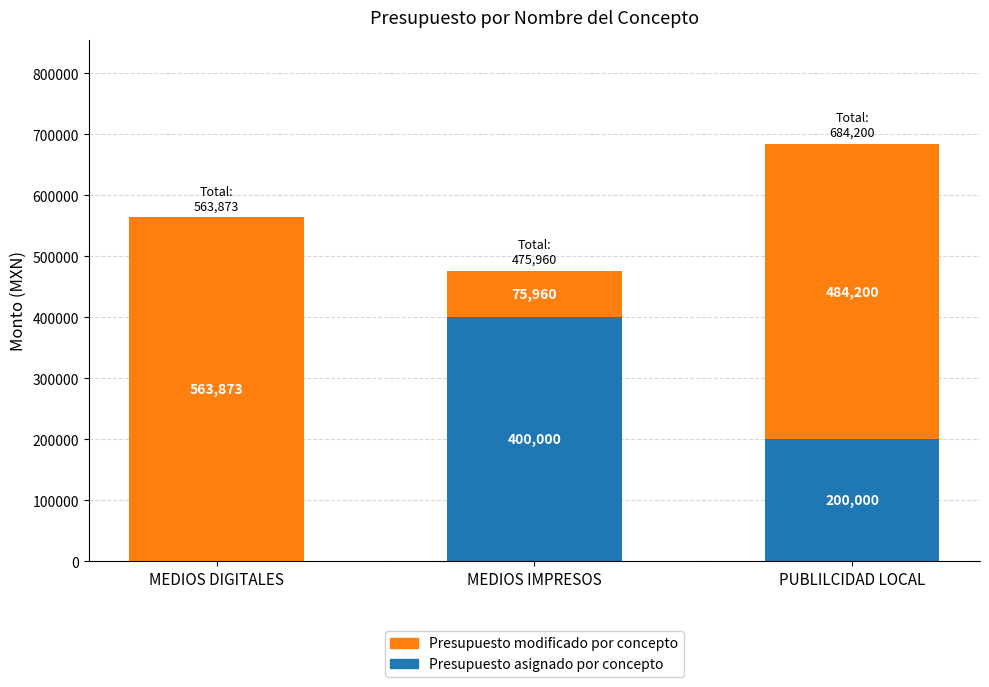

Is it true that Presupuesto asignado por concepto equals 707202.2 at MEDIOS IMPRESOS?

False